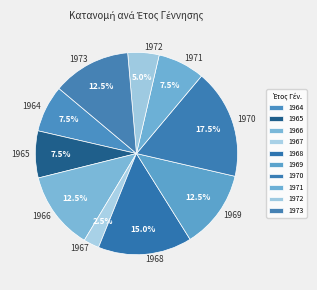

Which category has the smallest portion of the pie?

1967